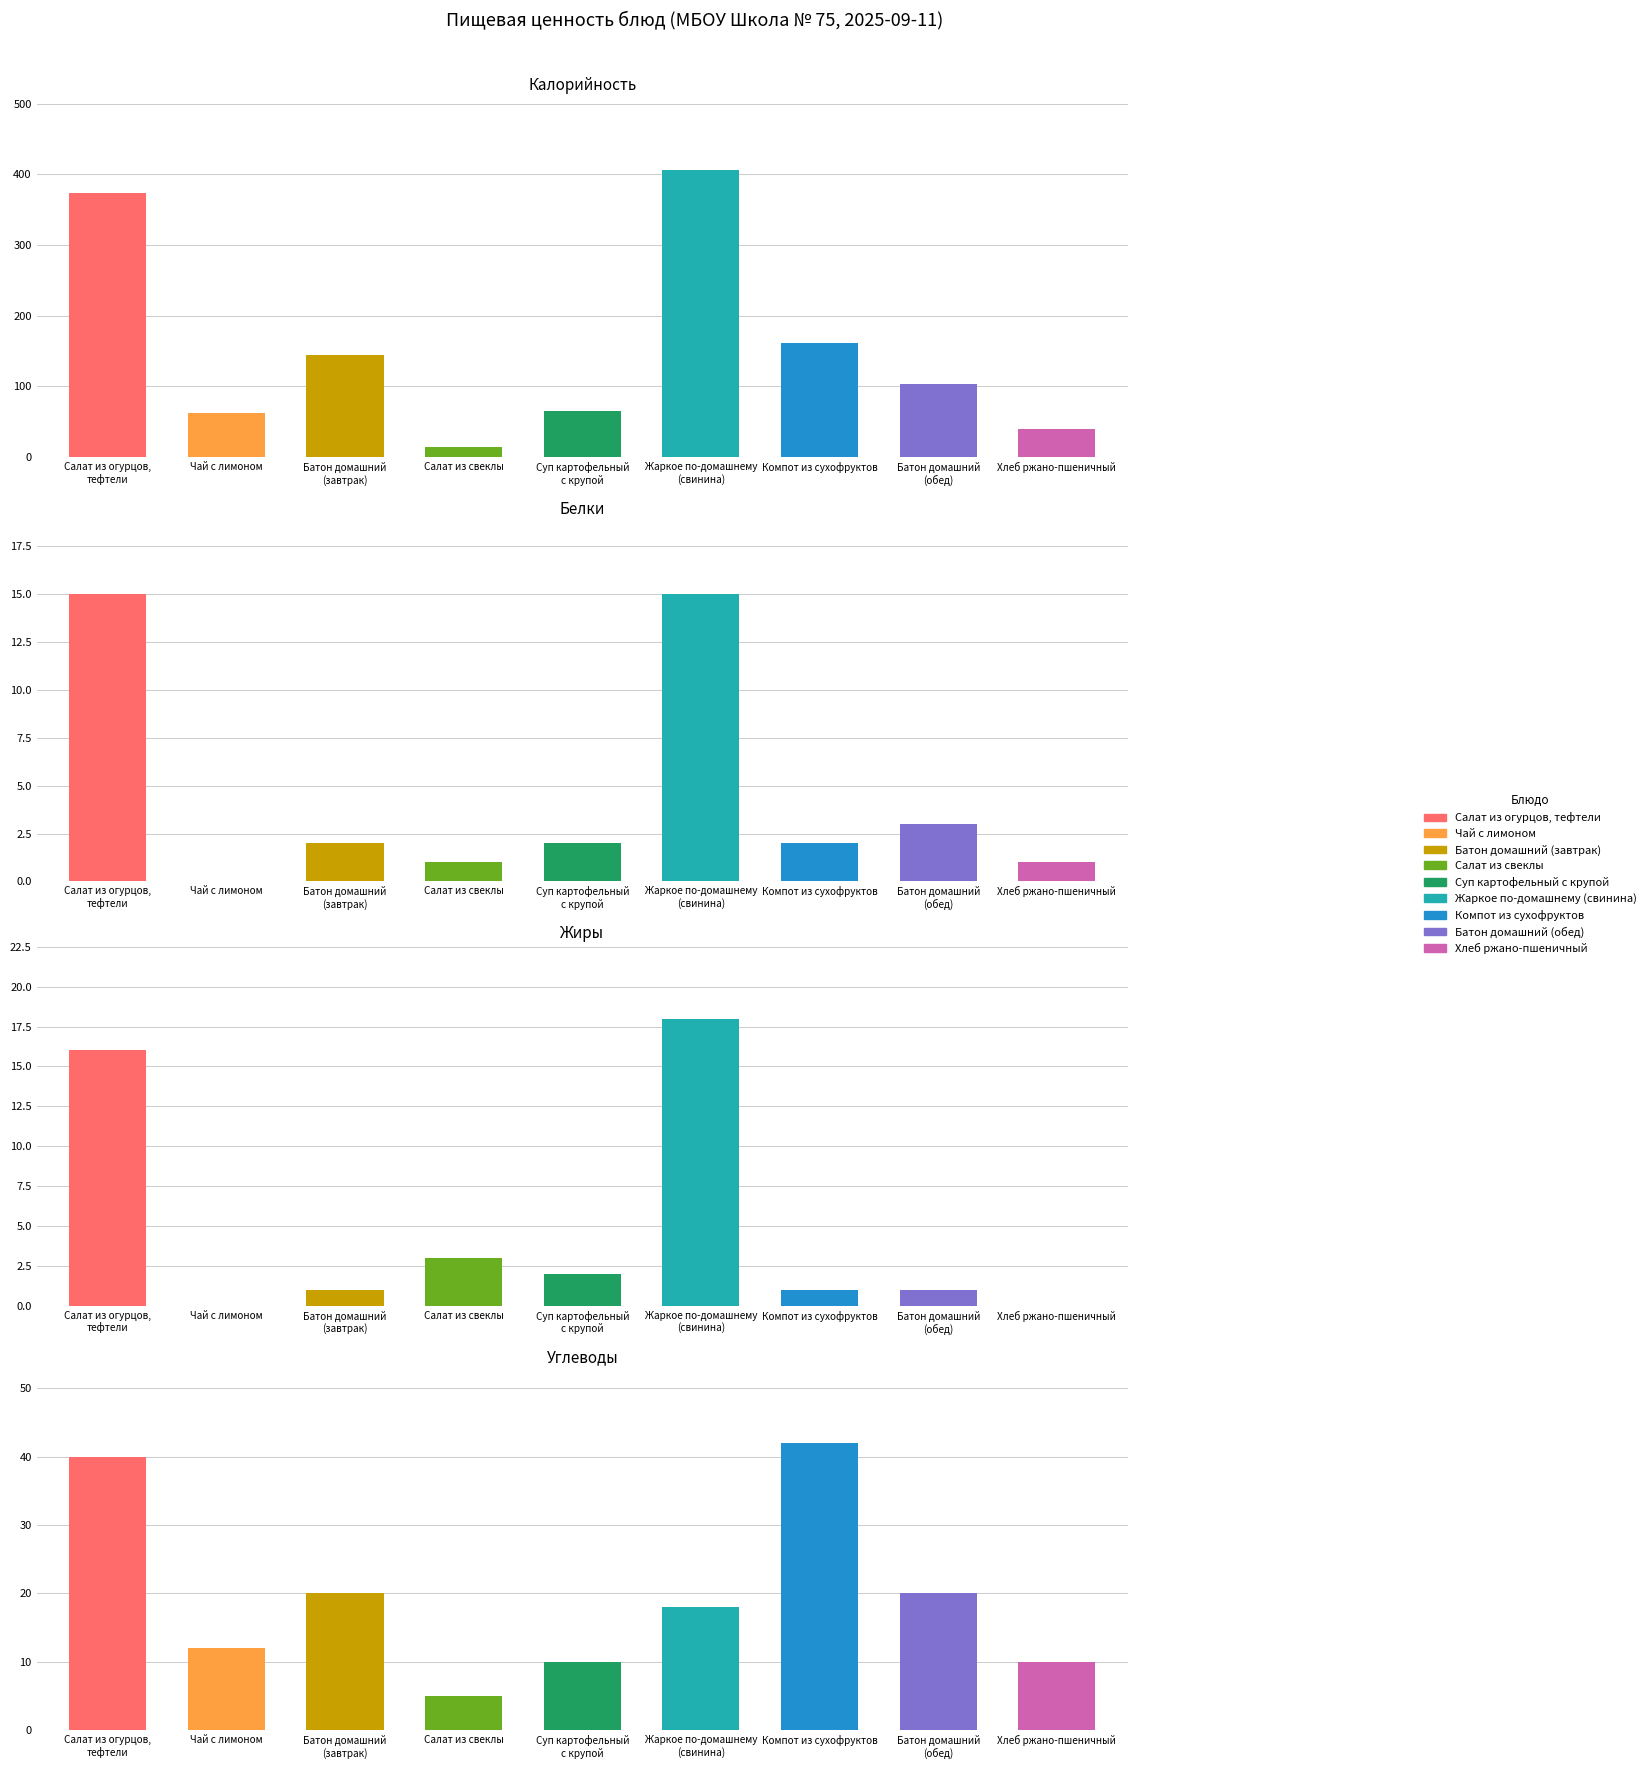

The value of Белки at Батон домашний
(обед) is 3. True or false?

True